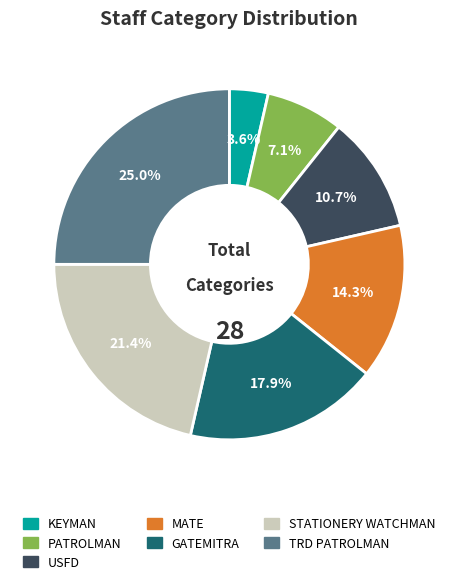

What percentage is NOT represented by MATE?

85.7%